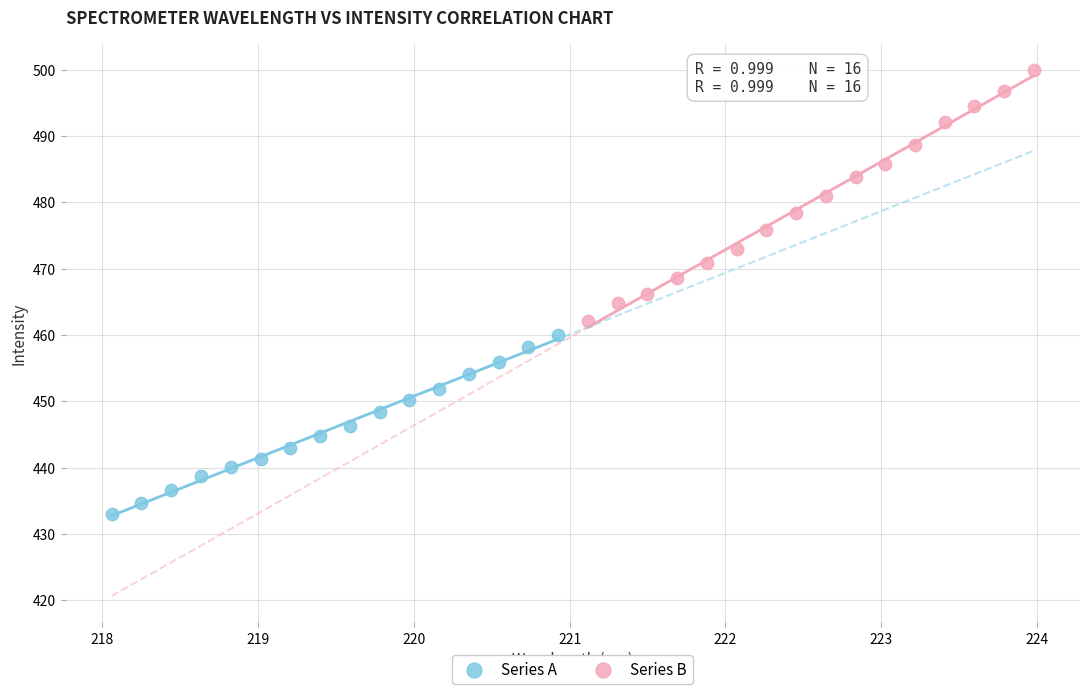

What are all the series names shown in the legend?

Series A, Series B